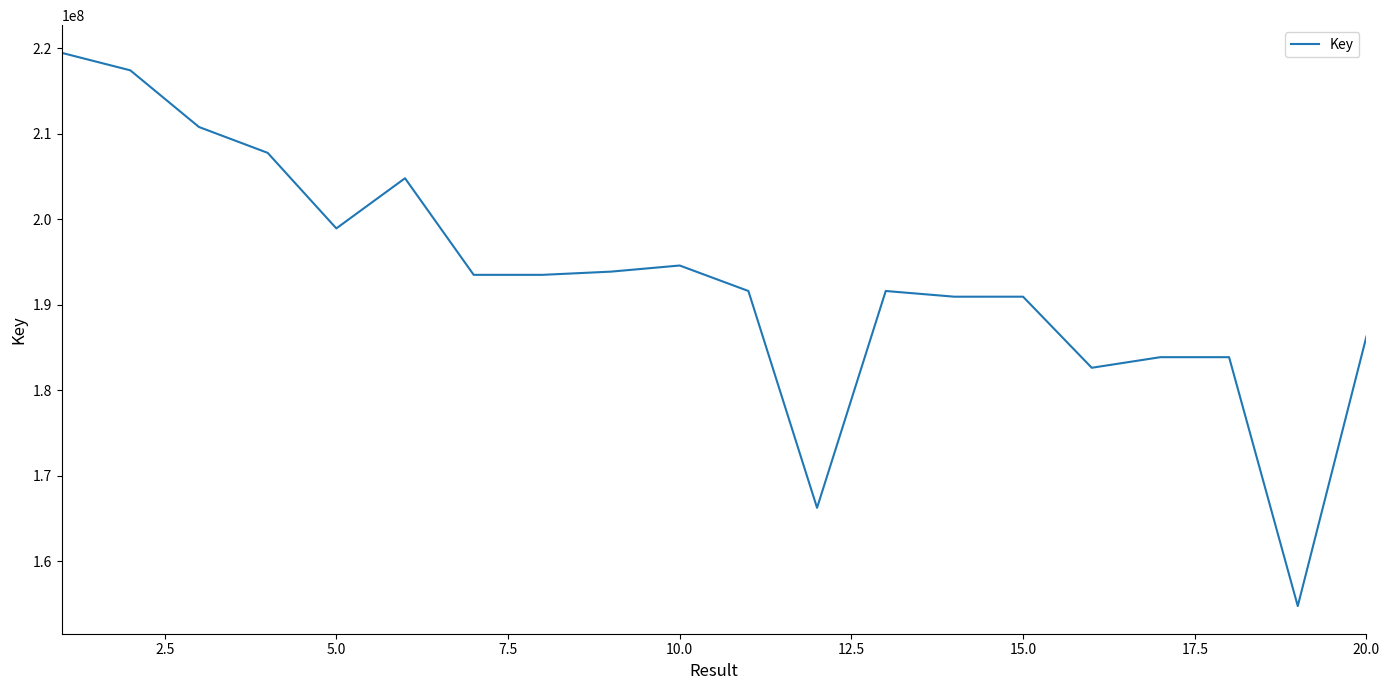

What is the smallest value displayed?

154777048